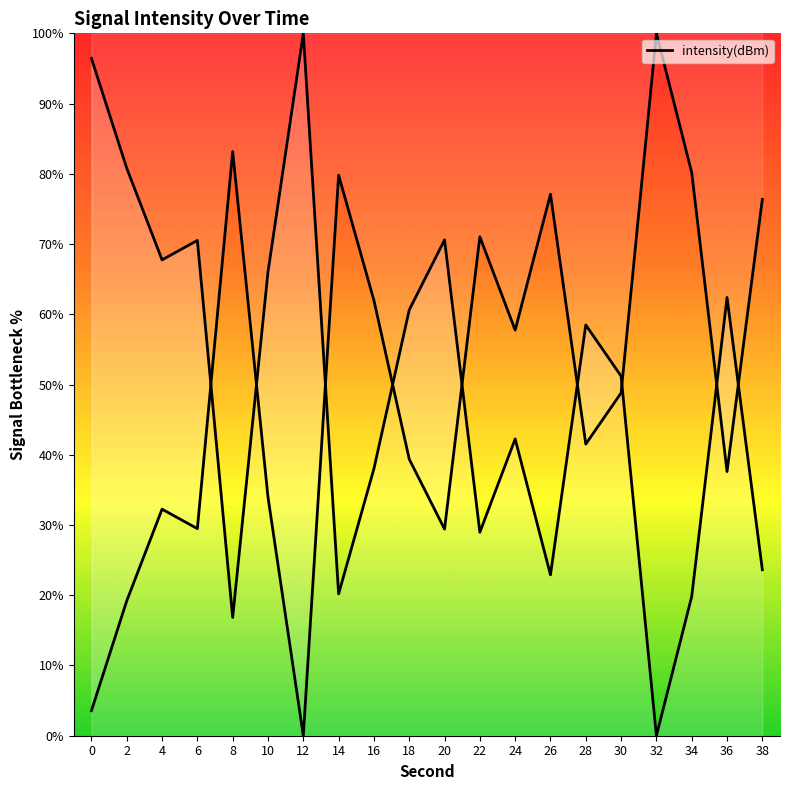

How many points are higher than both their immediate neighbors (excluding endpoints)?

6